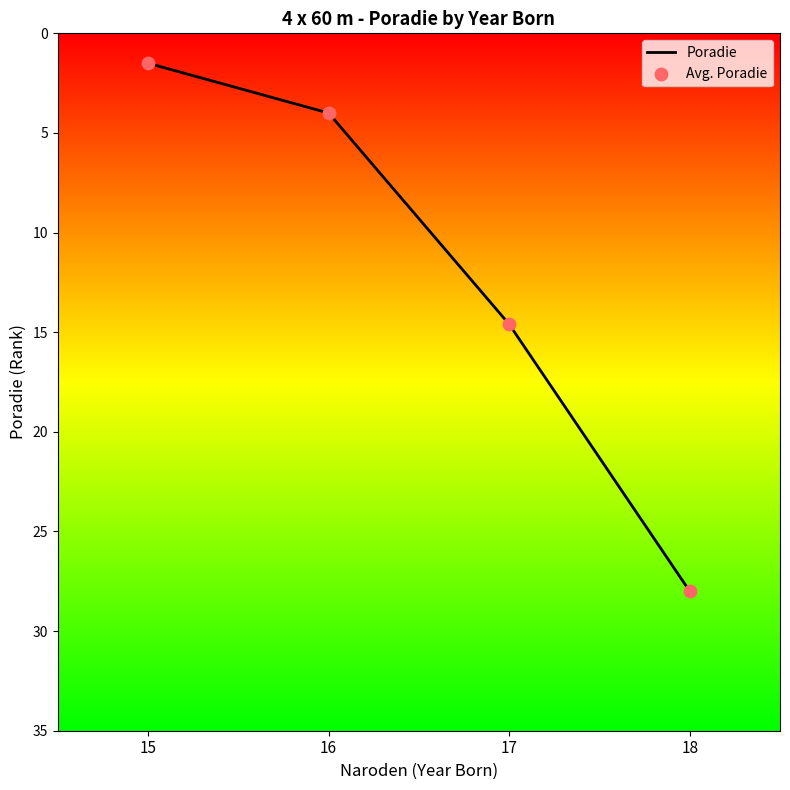

What is the total value across all series at 18?

56.0